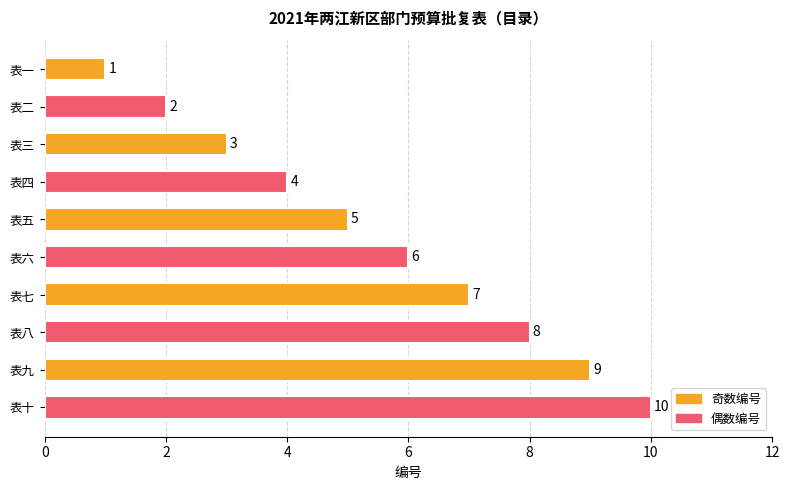

Approximately how many times larger is the value at 表七 compared to 表一?

7.0